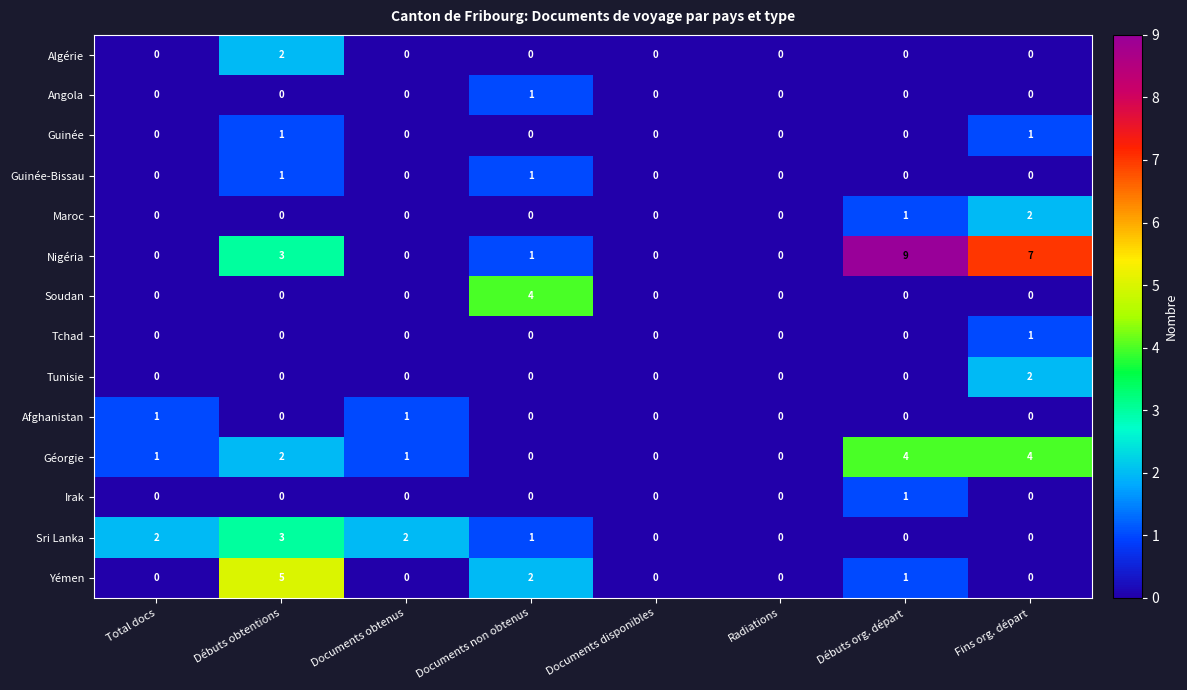

Is the value of Nigéria at Fins org. départ greater than the value of Guinée at Documents non obtenus?

Yes